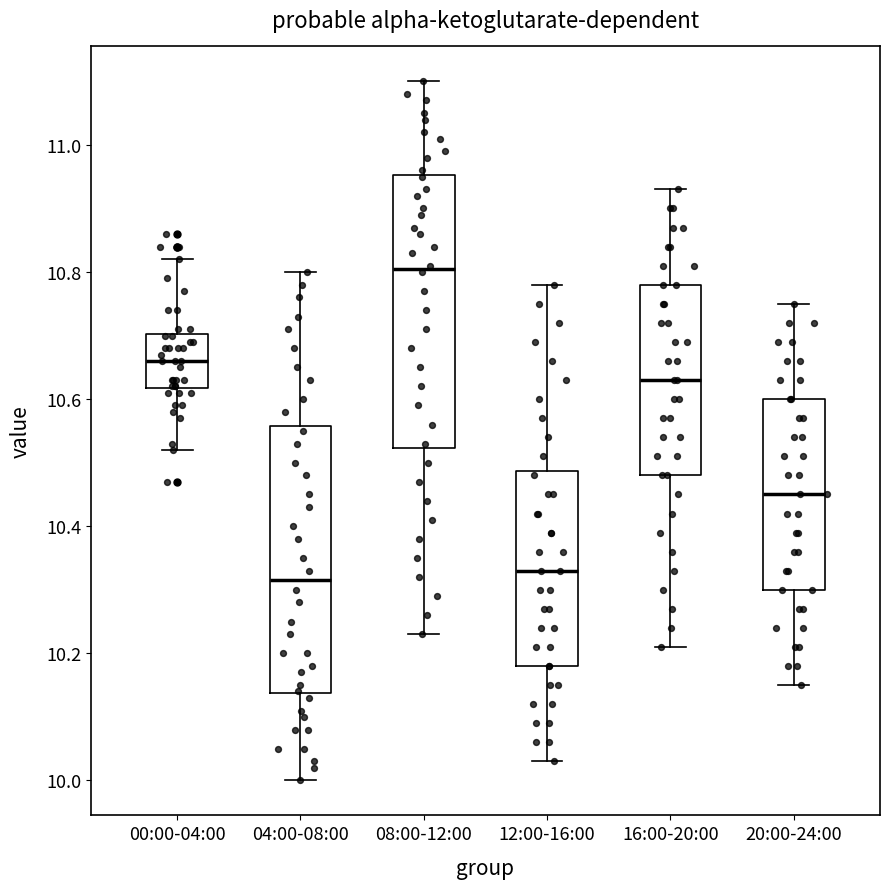

Where does the lower whisker of the box for 08:00-12:00 end on the y-axis? The values are not printed on the chart, so give them approximately, as read against the axis.

10.24